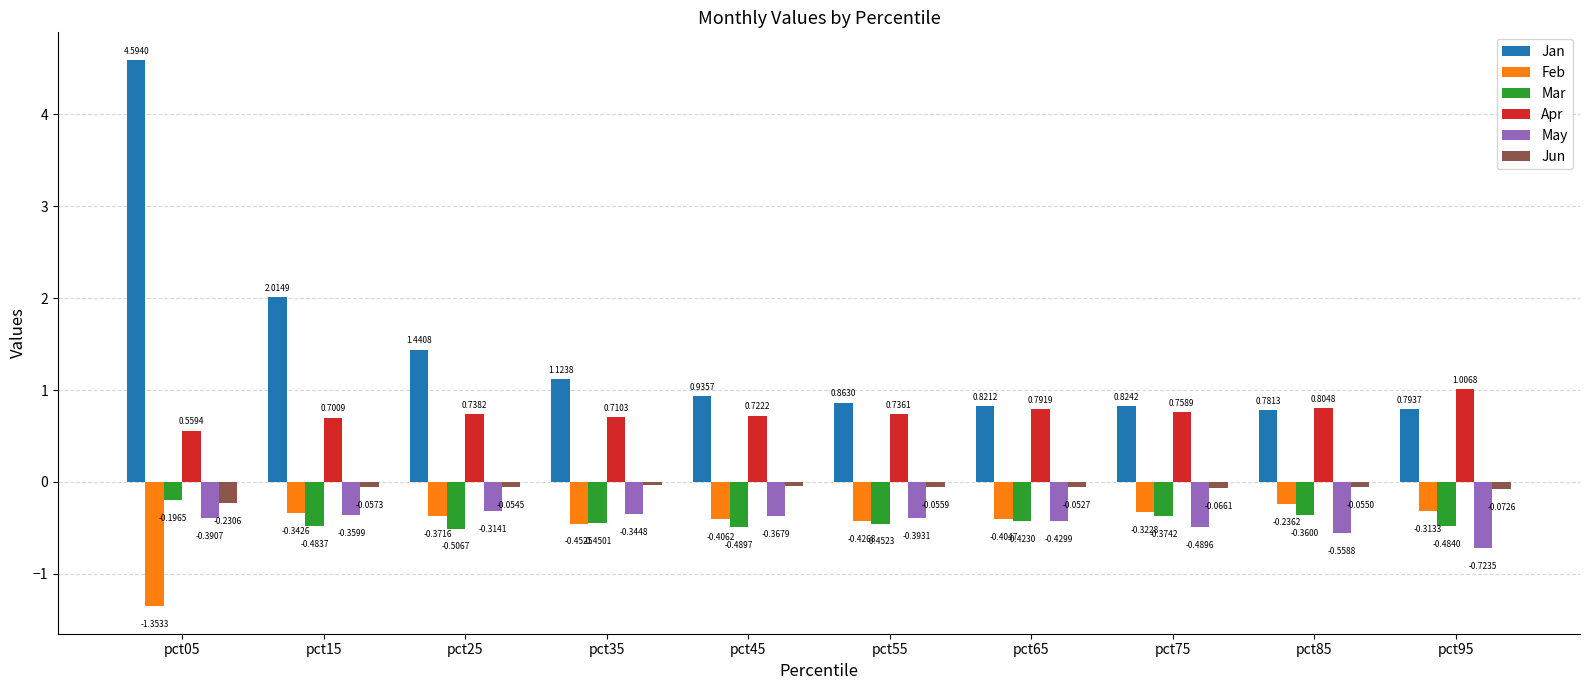

Which series has the widest spread of values?

Jan